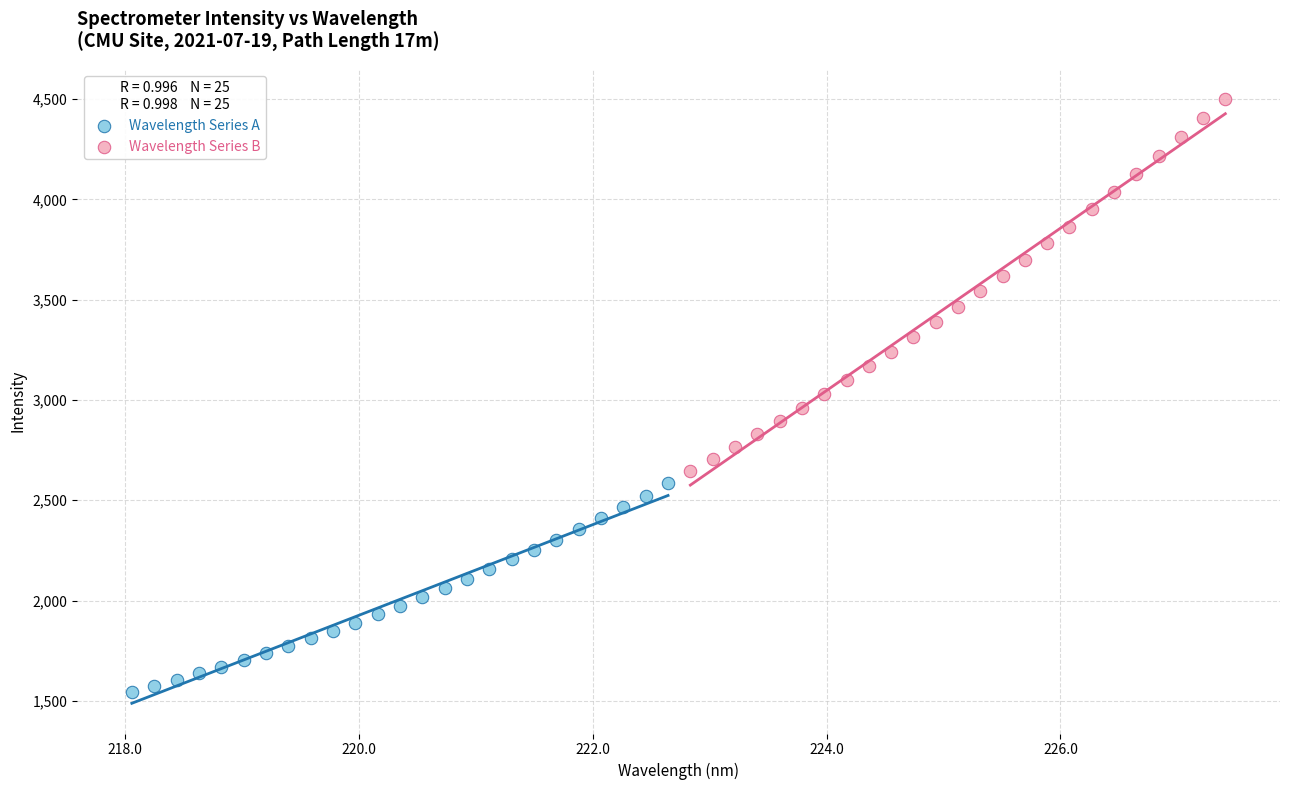

What are all the series names shown in the legend?

Wavelength Series A, Wavelength Series B